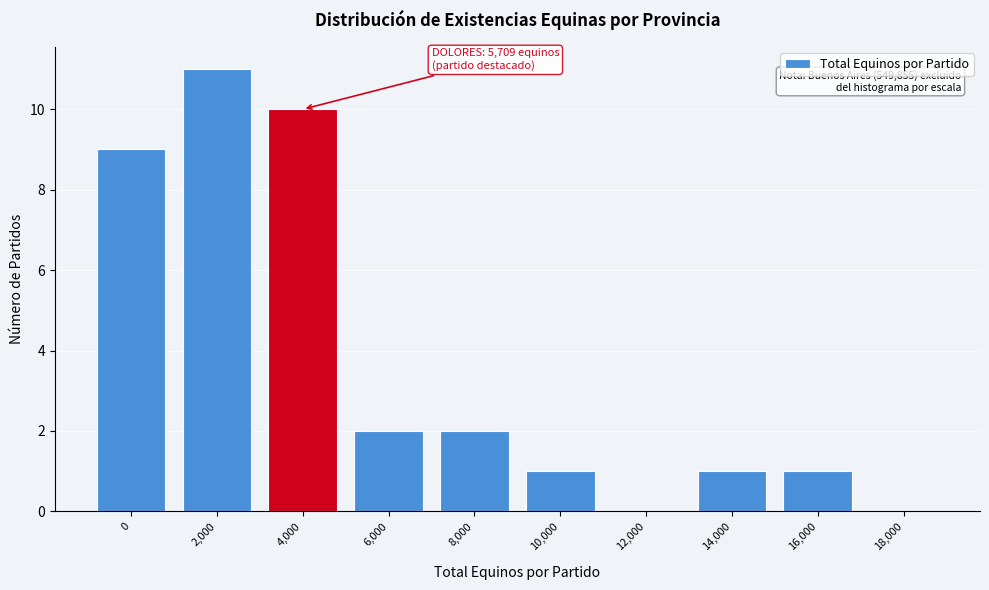

Reading left to right, what are all the values shown in this chart?

0=9	2,000=11	4,000=10	6,000=2	8,000=2	10,000=1	12,000=0	14,000=1	16,000=1	18,000=0